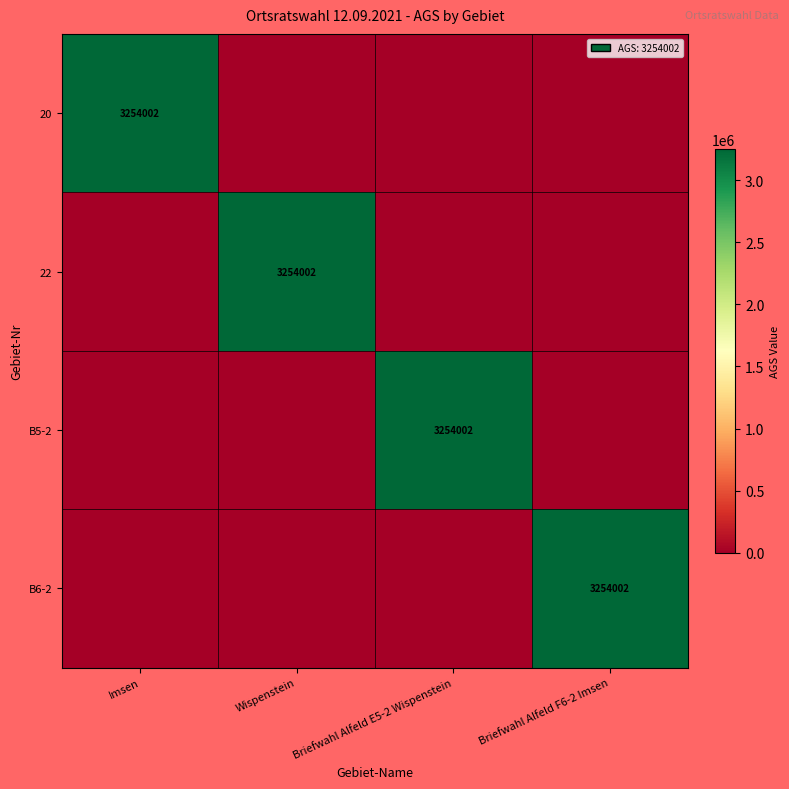

True or false: 20 has a value of 3254002 at Imsen.

True